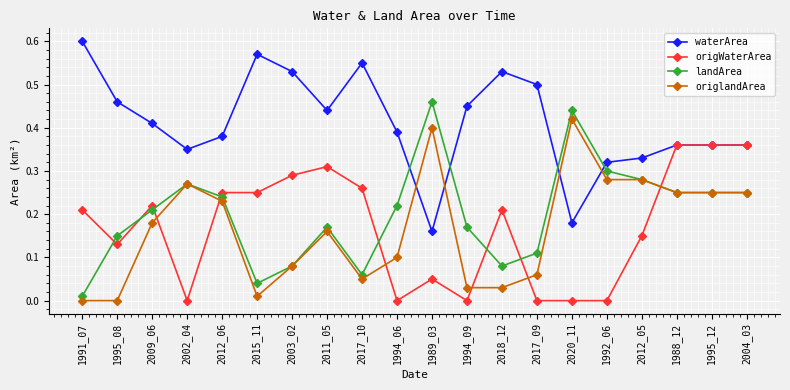

Rank the series by their maximum value, from highest to lowest.

waterArea, landArea, origlandArea, origWaterArea